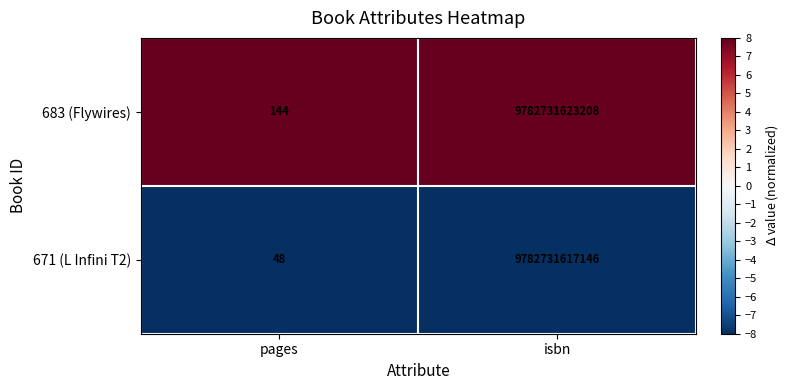

What is the approximate value of 683 (Flywires) at pages, to the nearest 100?

100